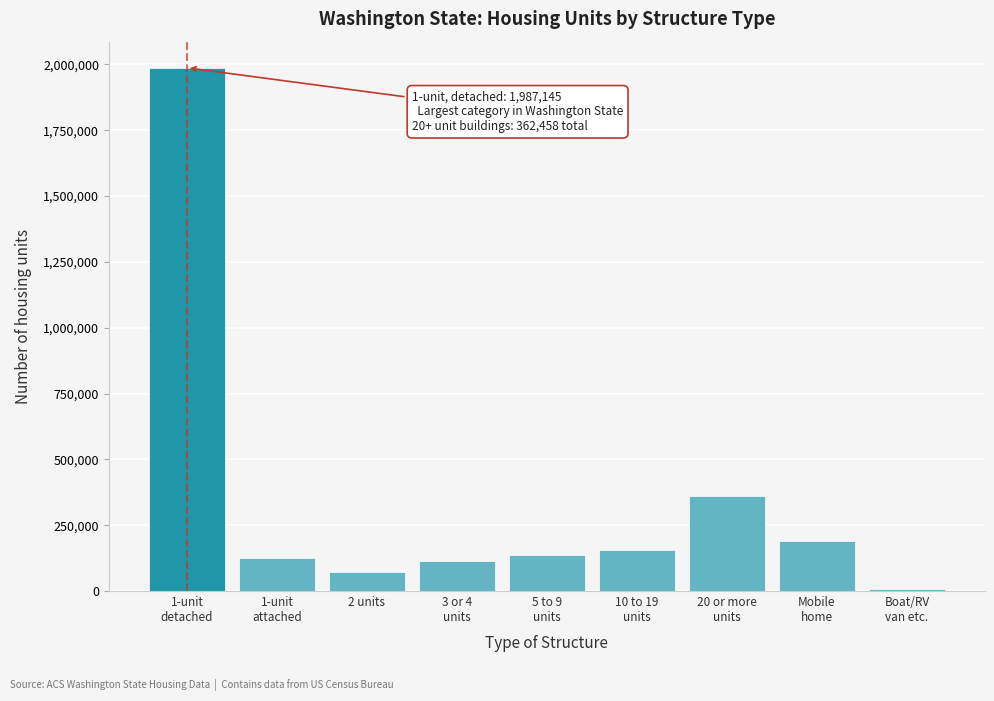

Reading left to right, transcribe all the data shown in this chart.

1987145	126672	73091	112394	138515	154121	362458	188792	7006